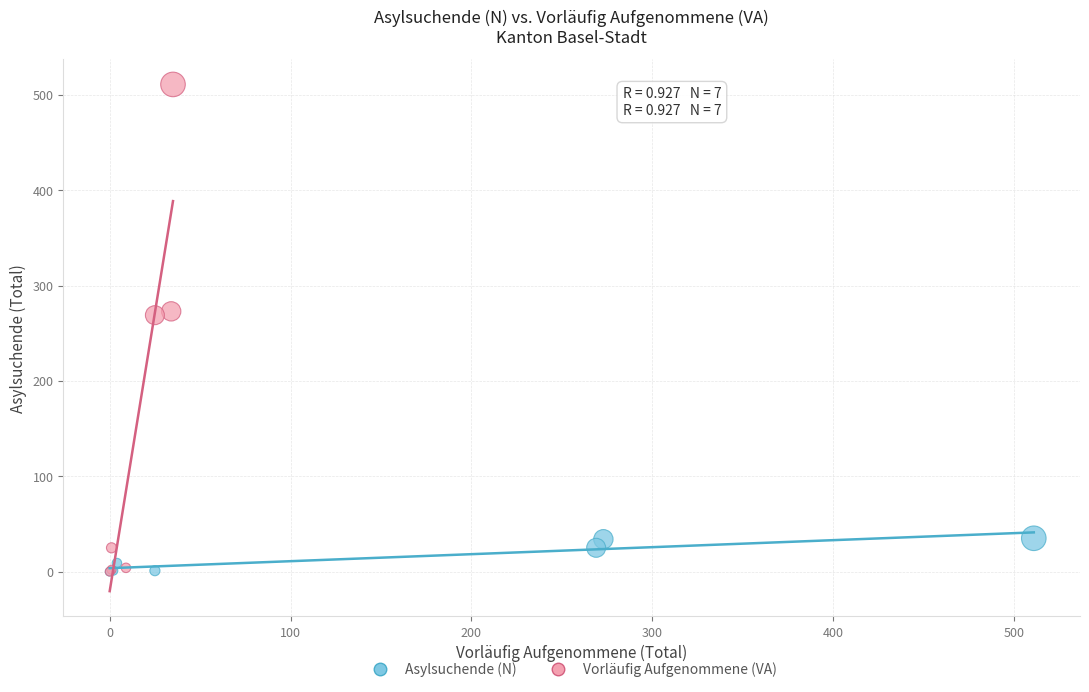

Which series reaches the maximum Y coordinate?

Vorläufig Aufgenommene (VA)